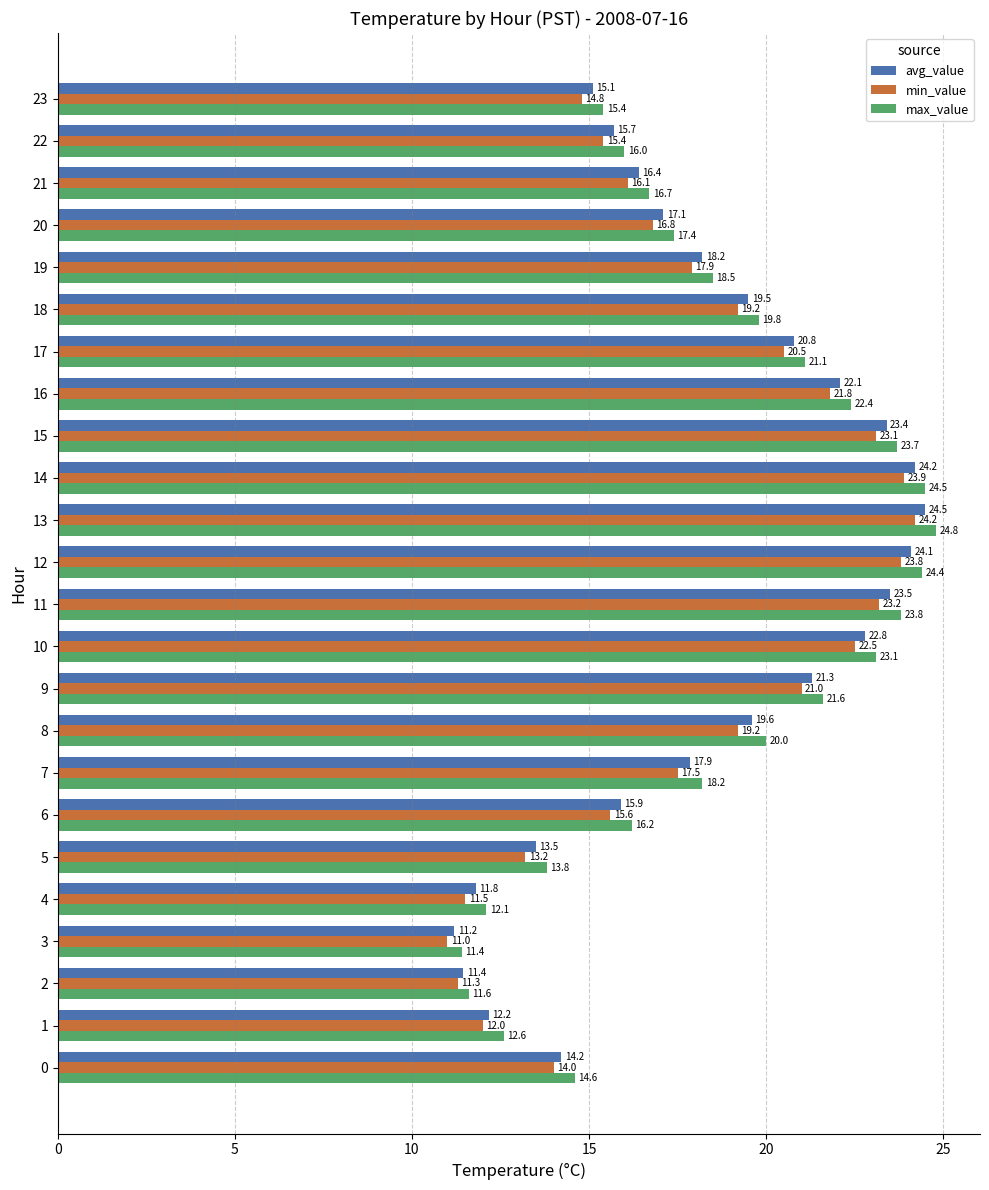

Which series has the widest spread of values?

max_value